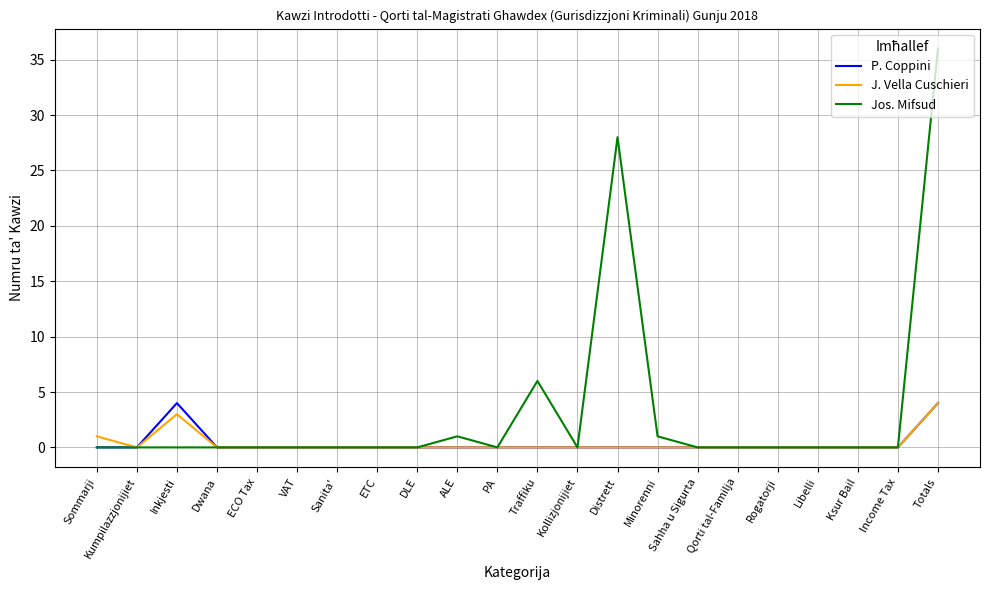

At which category is the sum across all series the highest?

Totals